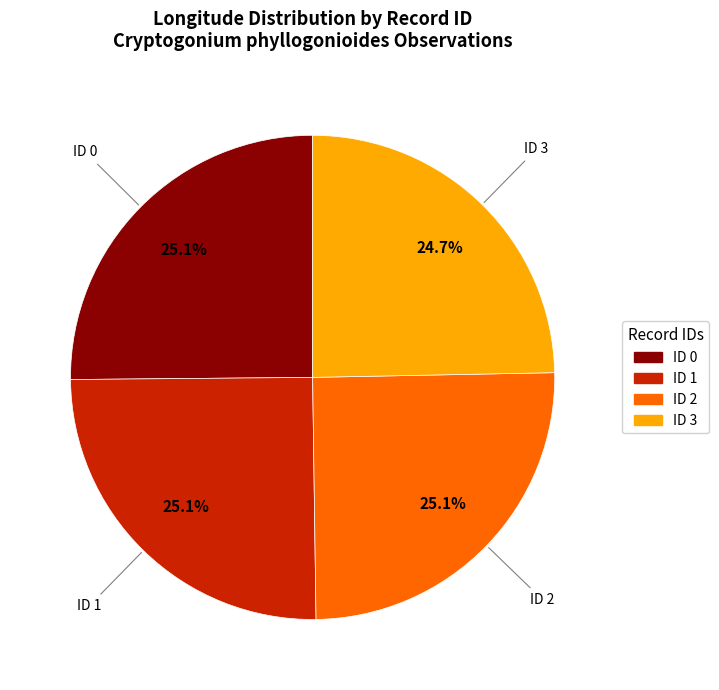

How many segments does this pie chart have?

4